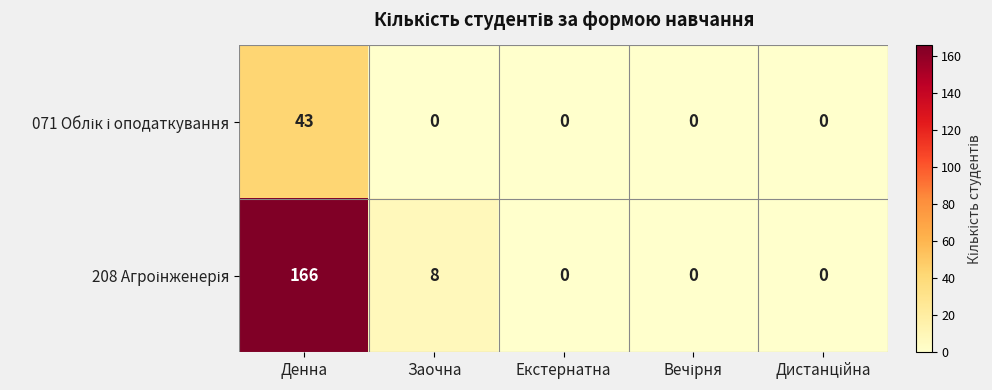

At which category does the chart reach its peak across all series?

Денна